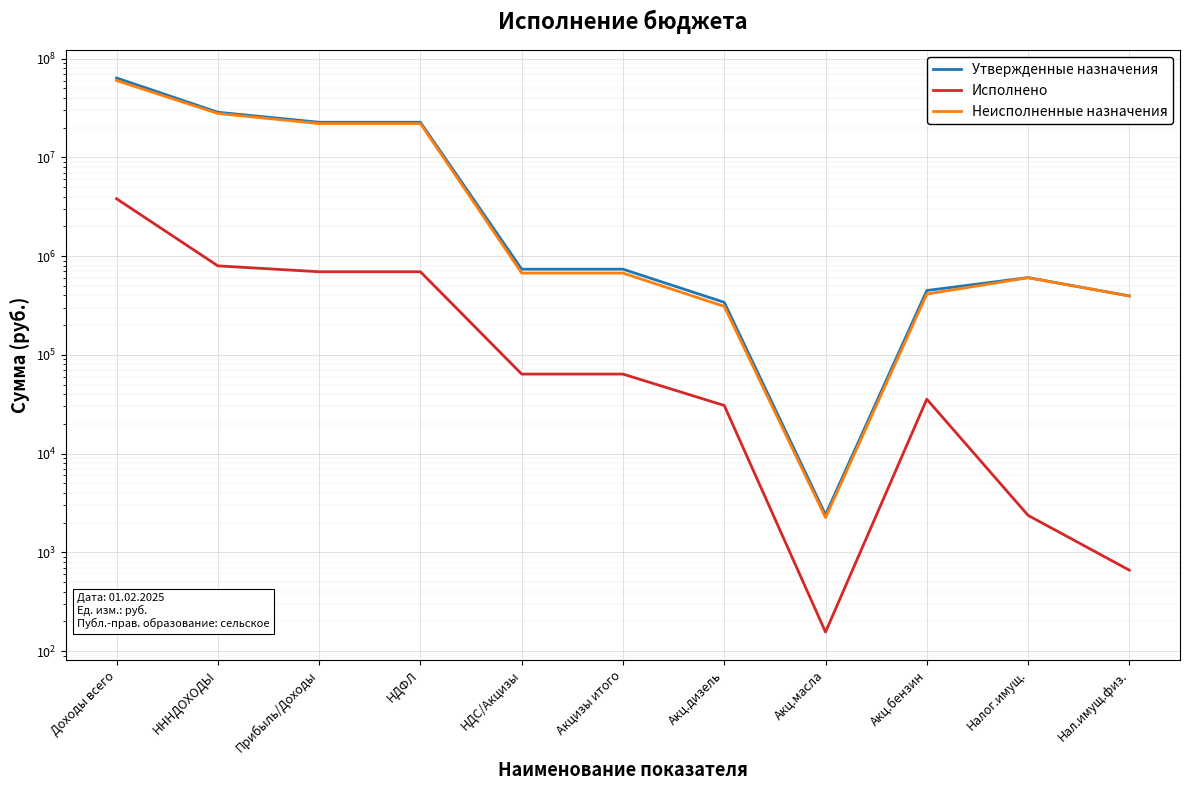

True or false: Неисполненные назначения and Утвержденные назначения intersect in this chart.

False